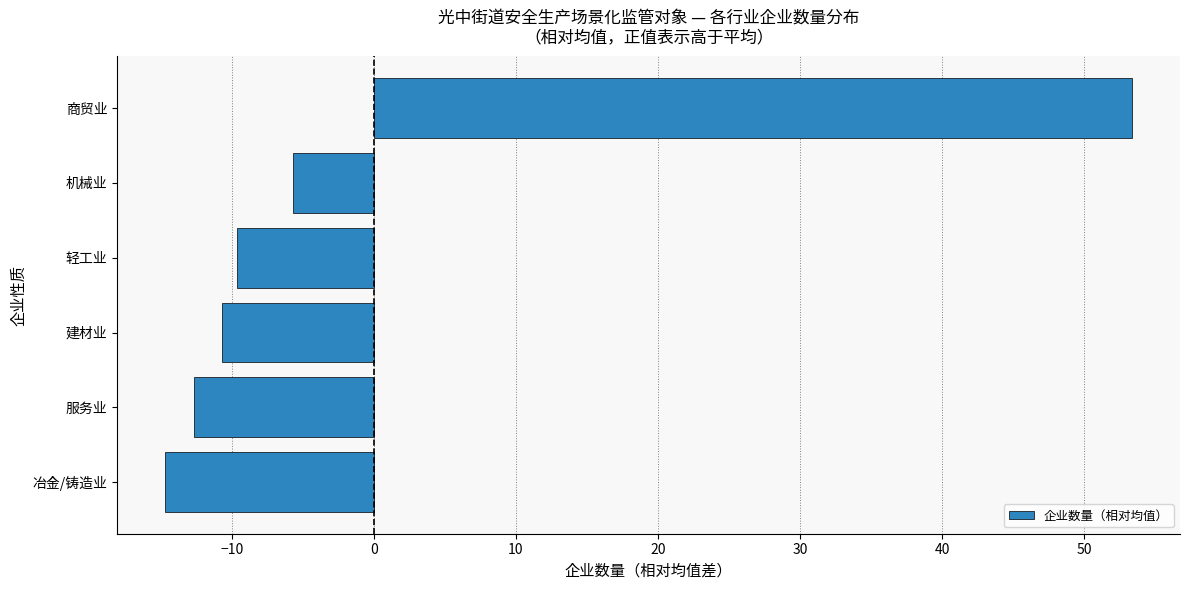

The chart shows a value of -12.7 at 服务业. True or false?

True